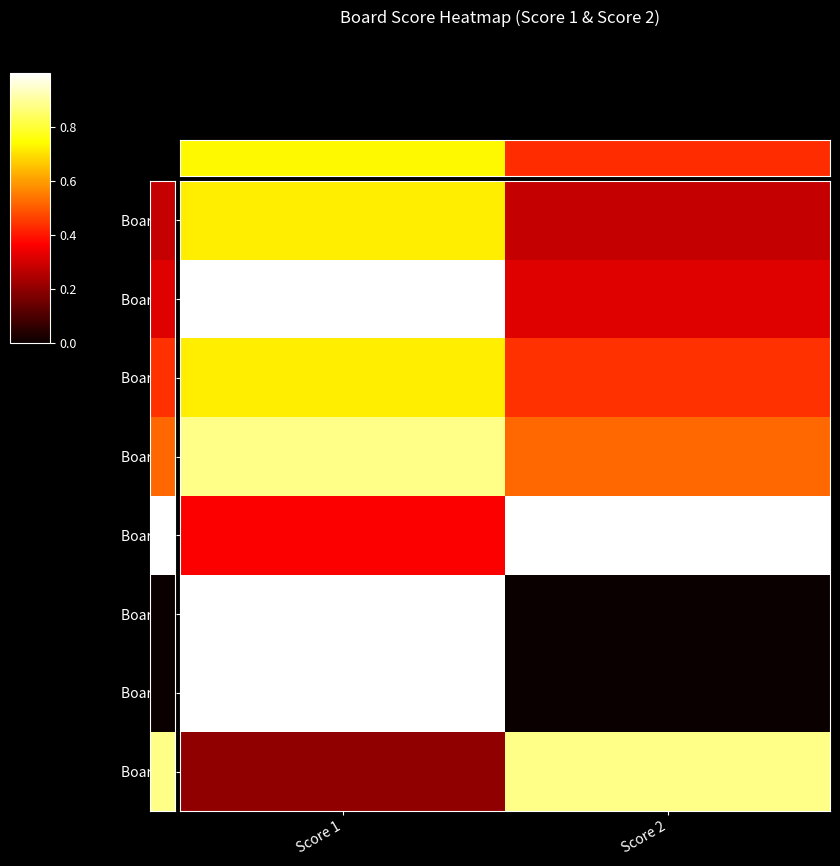

Count the number of data series in this chart.

8